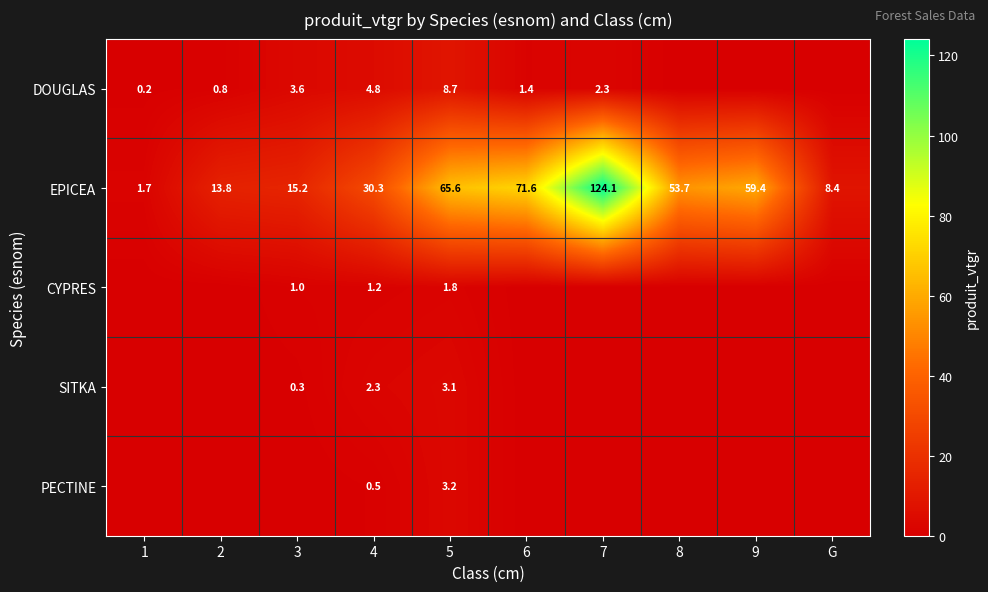

What is the difference between the EPICEA values at 4 and 5?

35.3